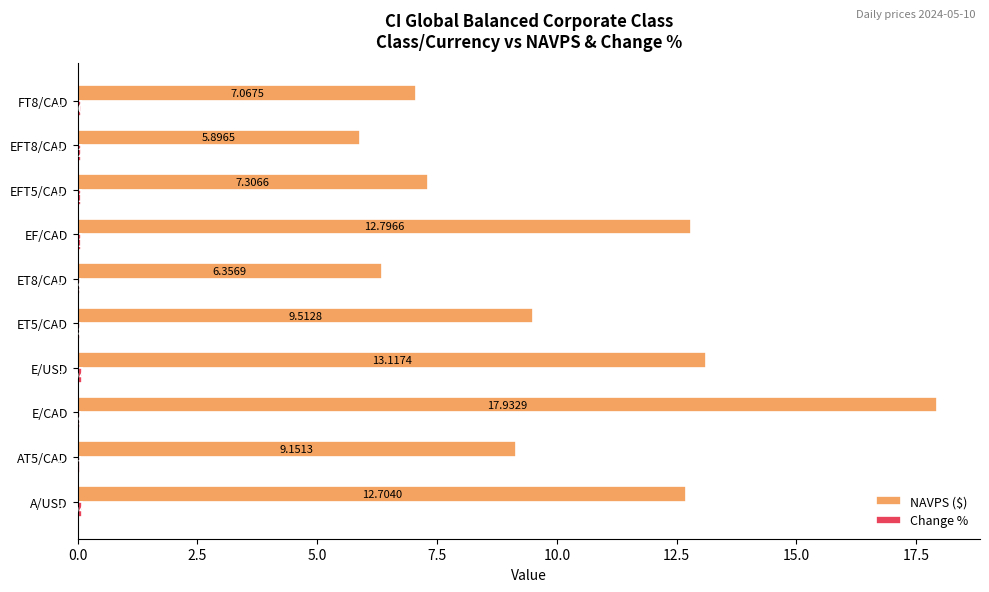

What is the average value of the NAVPS ($) series?

10.2